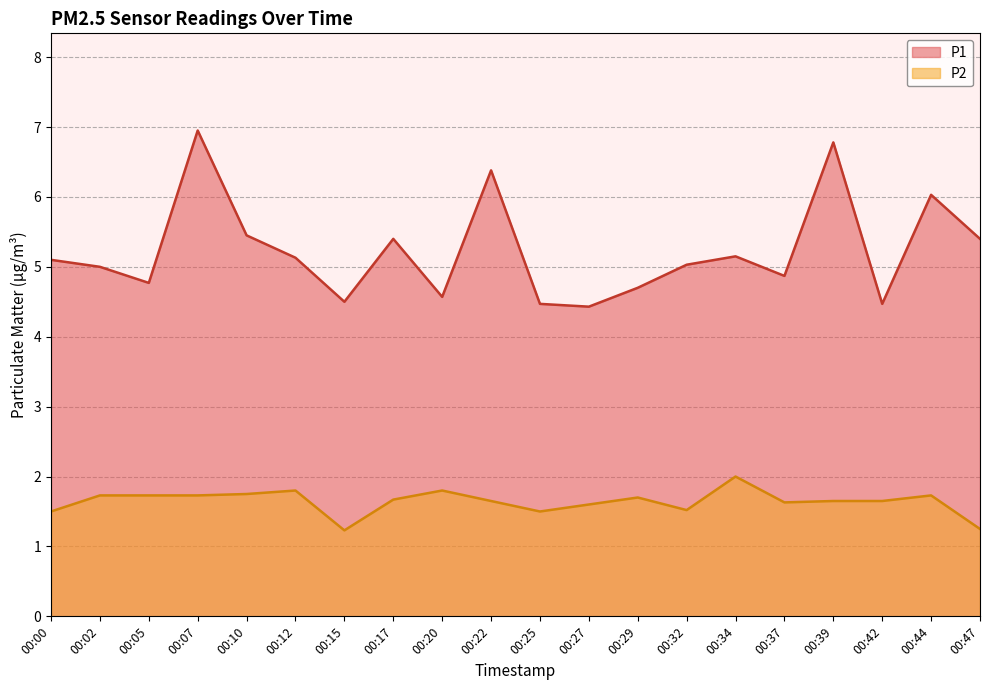

The P2 series shows 2.0 at 00:34. True or false?

True